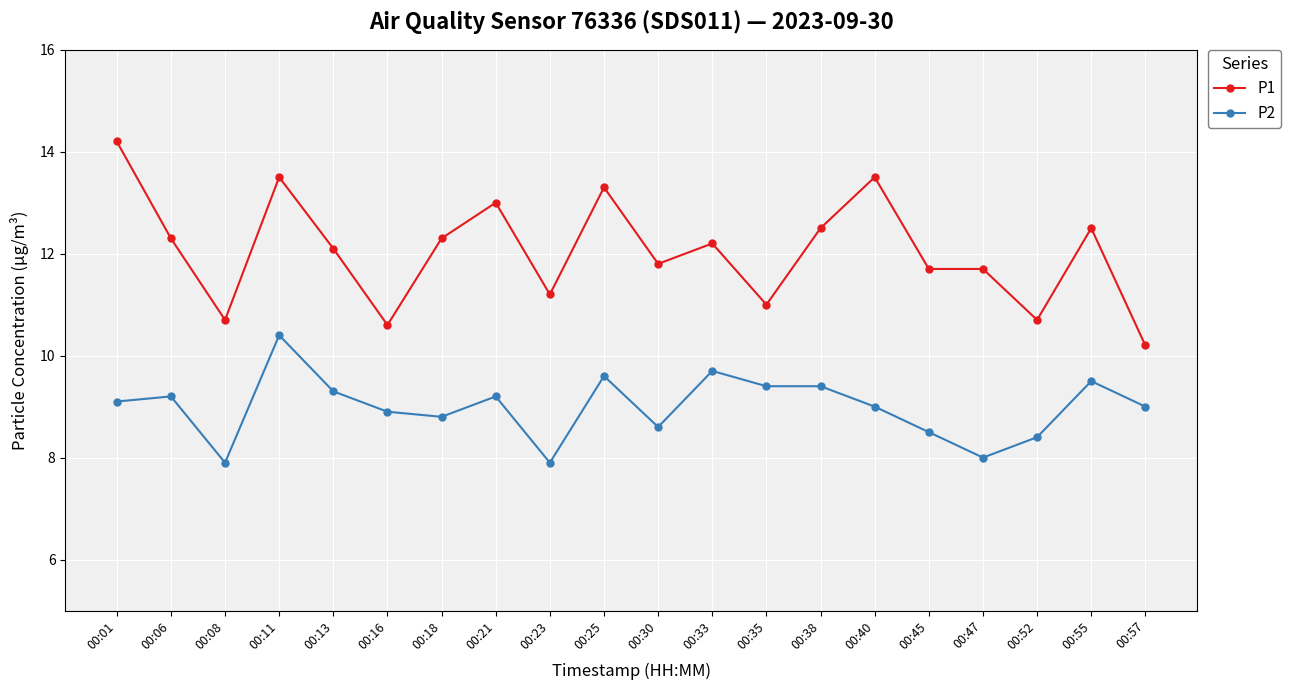

What is the average value of the P2 series?

9.0